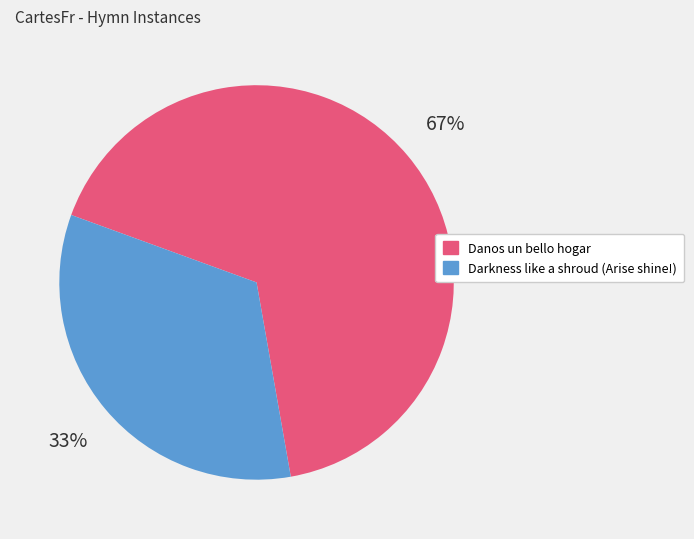

Do Darkness like a shroud (Arise shine!) and Danos un bello hogar together represent more than half of the pie?

Yes